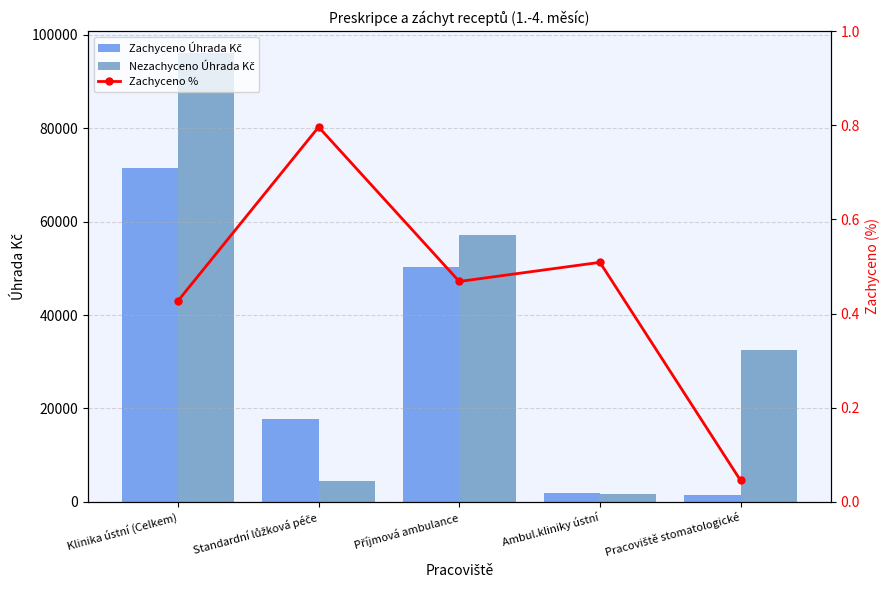

At which label does Nezachyceno Úhrada Kč reach its peak?

Klinika ústní (Celkem)